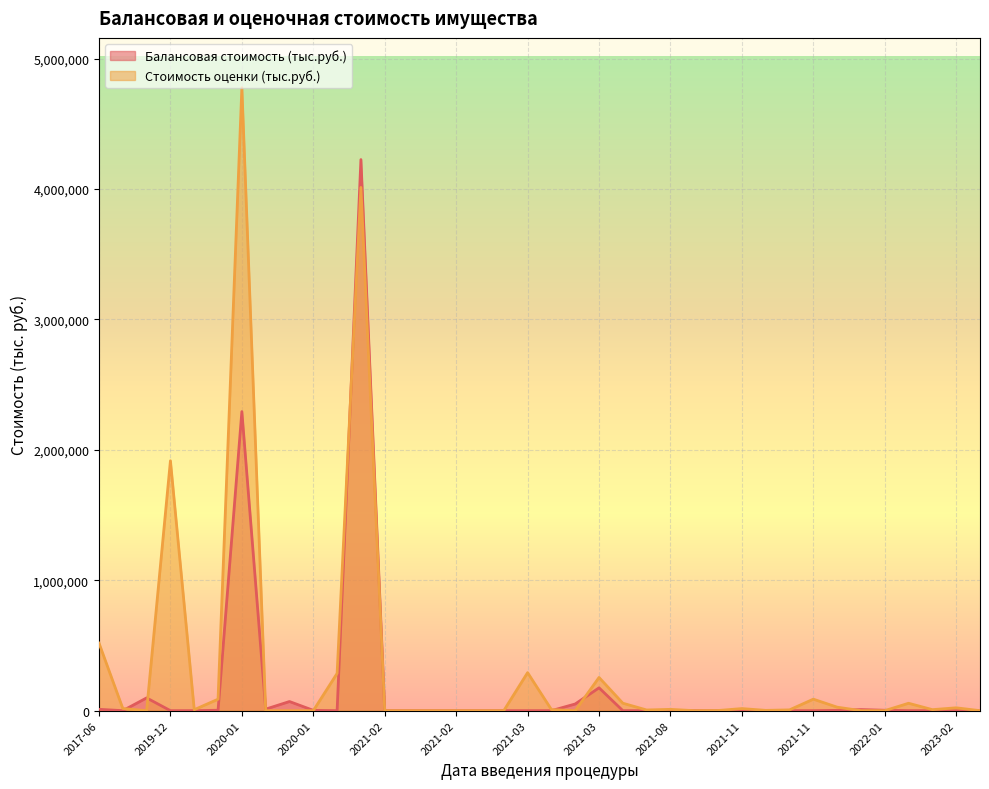

What is the label of the 17th point from the right?

2020-01